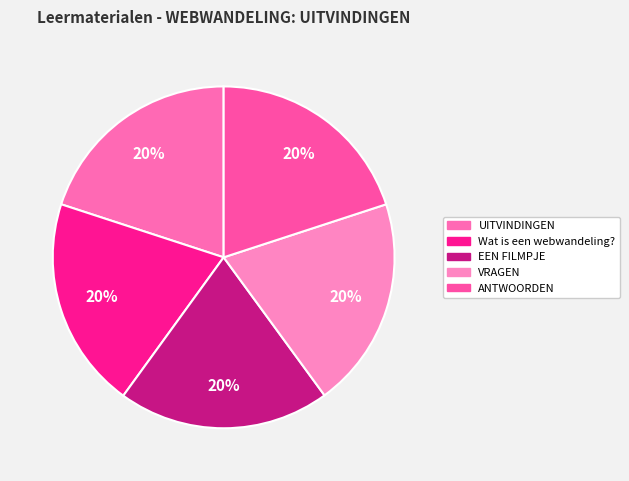

Is VRAGEN the majority of the pie?

No